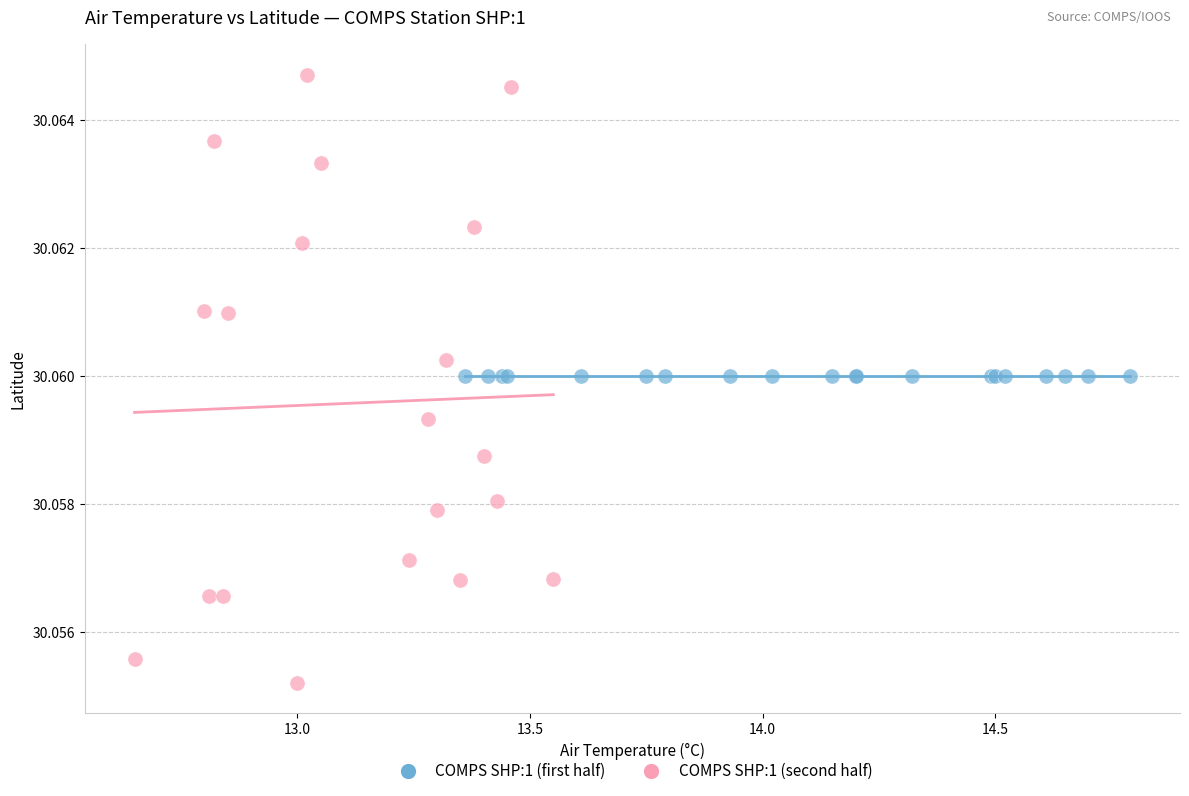

What are all the series names shown in the legend?

COMPS SHP:1 (first half), COMPS SHP:1 (second half)